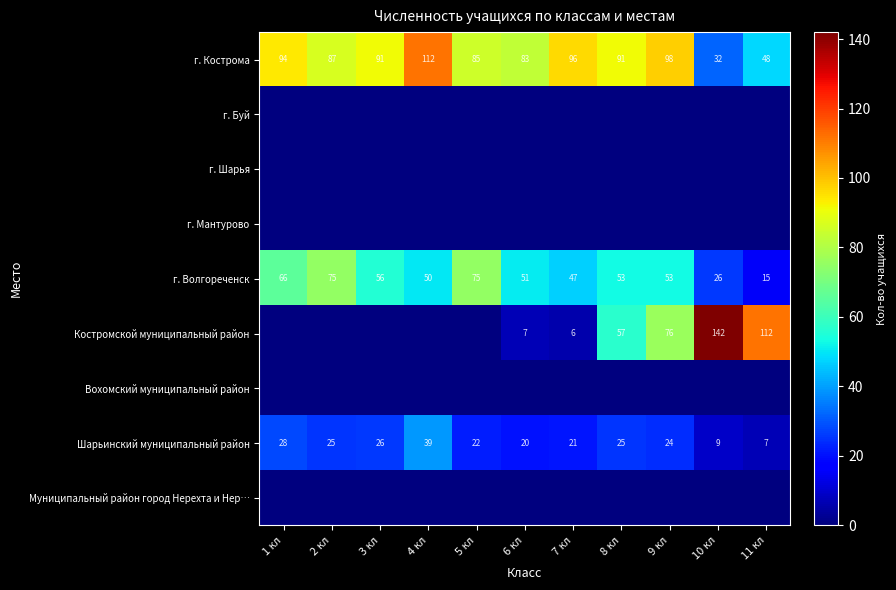

What is the sum of the г. Волгореченск values at 5 кл and 1 кл?

141